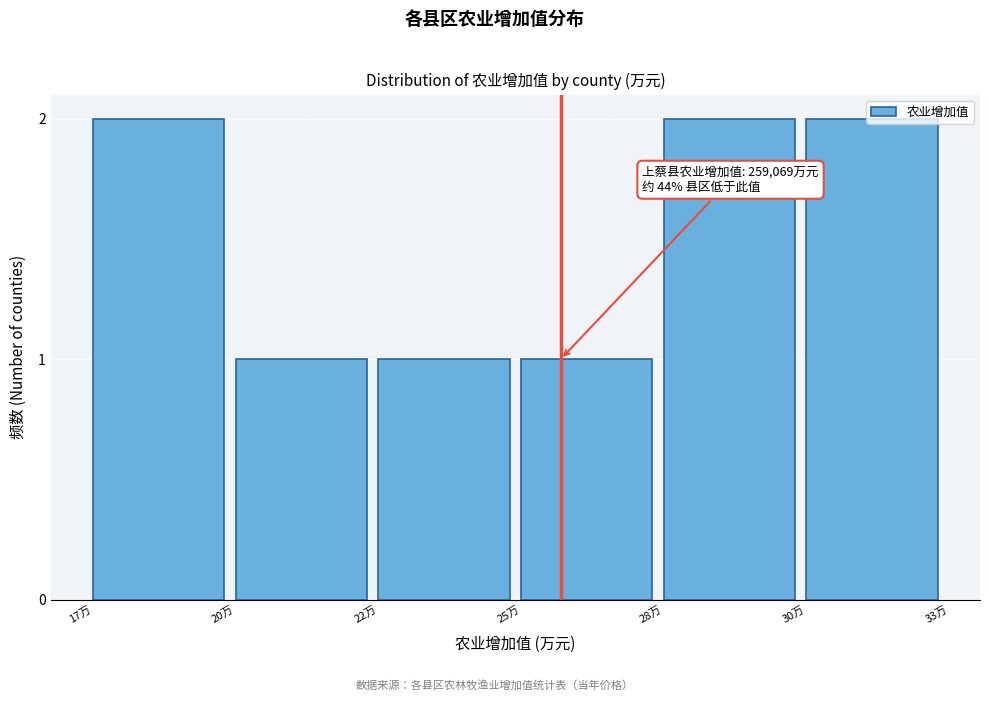

True or false: the data shows 1 at 17万.

False